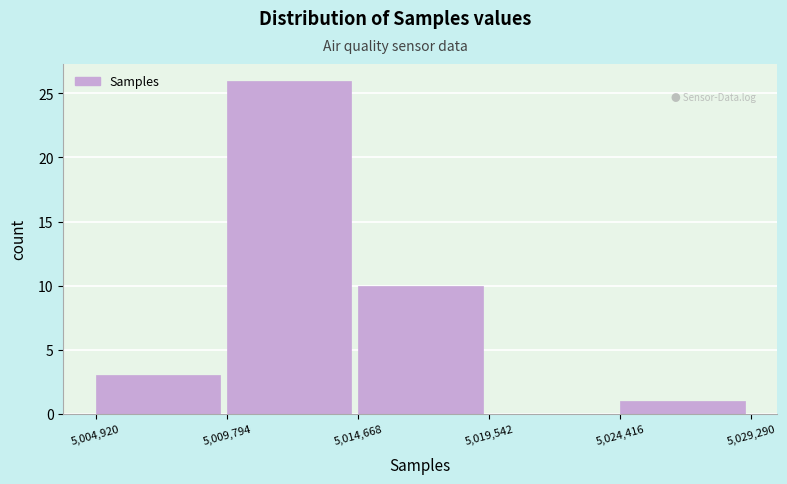

Over which range of the x-axis is the bar tallest?

5,009,794 to 5,014,668